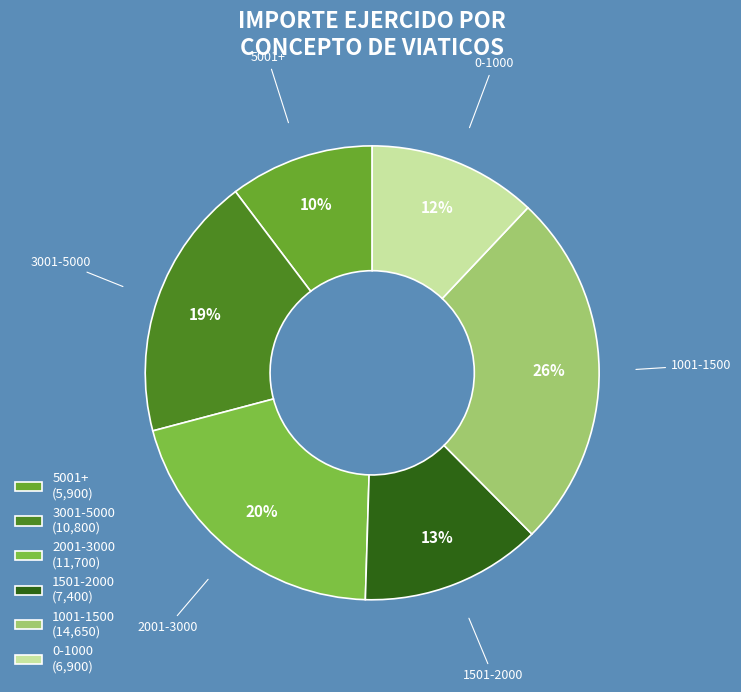

How many segments does this pie chart have?

6